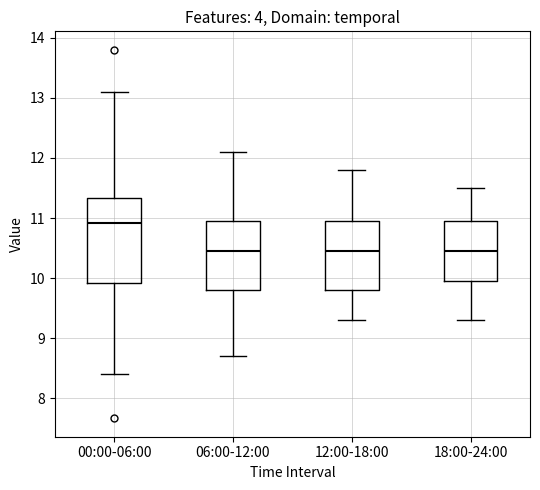

Reading left to right, read every box against the y-axis: the position of its median line, the range the box covers, and the ends of its whiskers. The values are not printed on the chart, so give them approximately, as read against the axis.

00:00-06:00: median 10.9, box 9.9 to 11.3, whiskers 8.4 to 13.1
06:00-12:00: median 10.5, box 9.8 to 11.0, whiskers 8.7 to 12.1
12:00-18:00: median 10.5, box 9.8 to 11.0, whiskers 9.3 to 11.8
18:00-24:00: median 10.5, box 10.0 to 11.0, whiskers 9.3 to 11.5